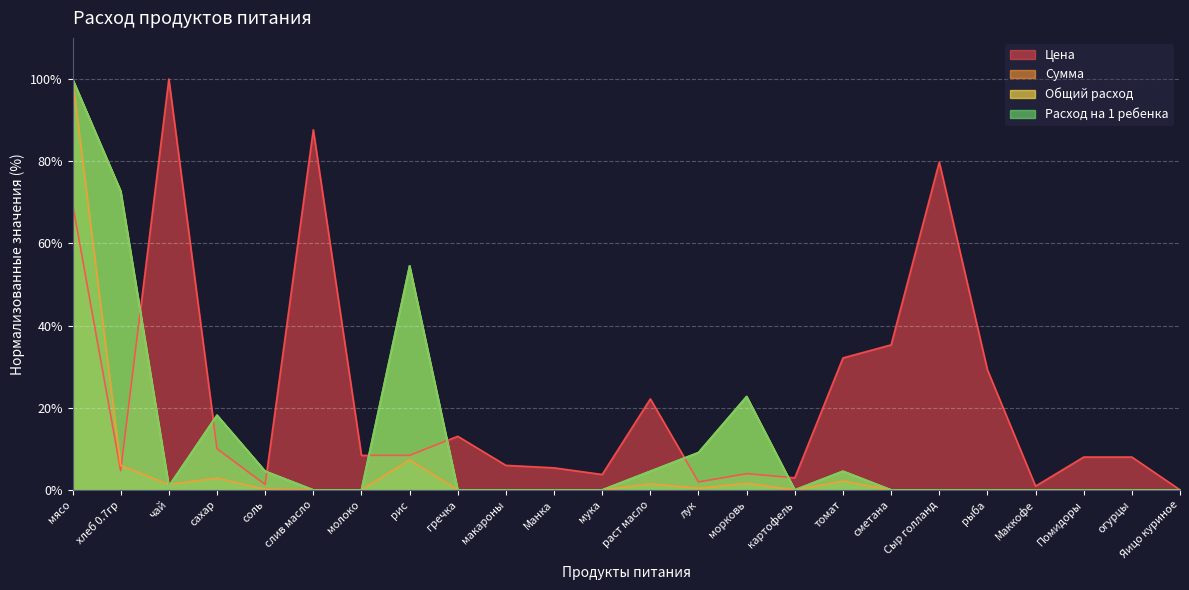

What is the sum of the Цена values at Яицо куриное and Помидоры?

8.0